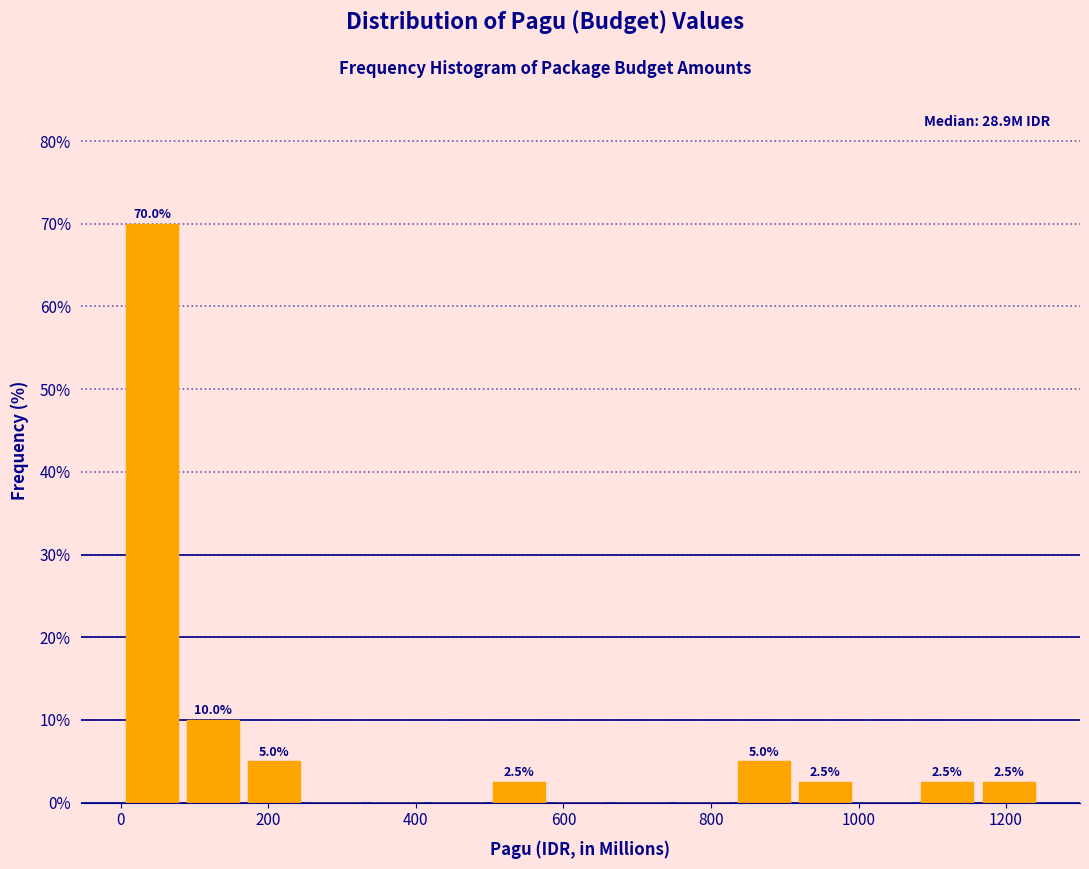

Which range on the x-axis has the tallest bar?

0 to 80